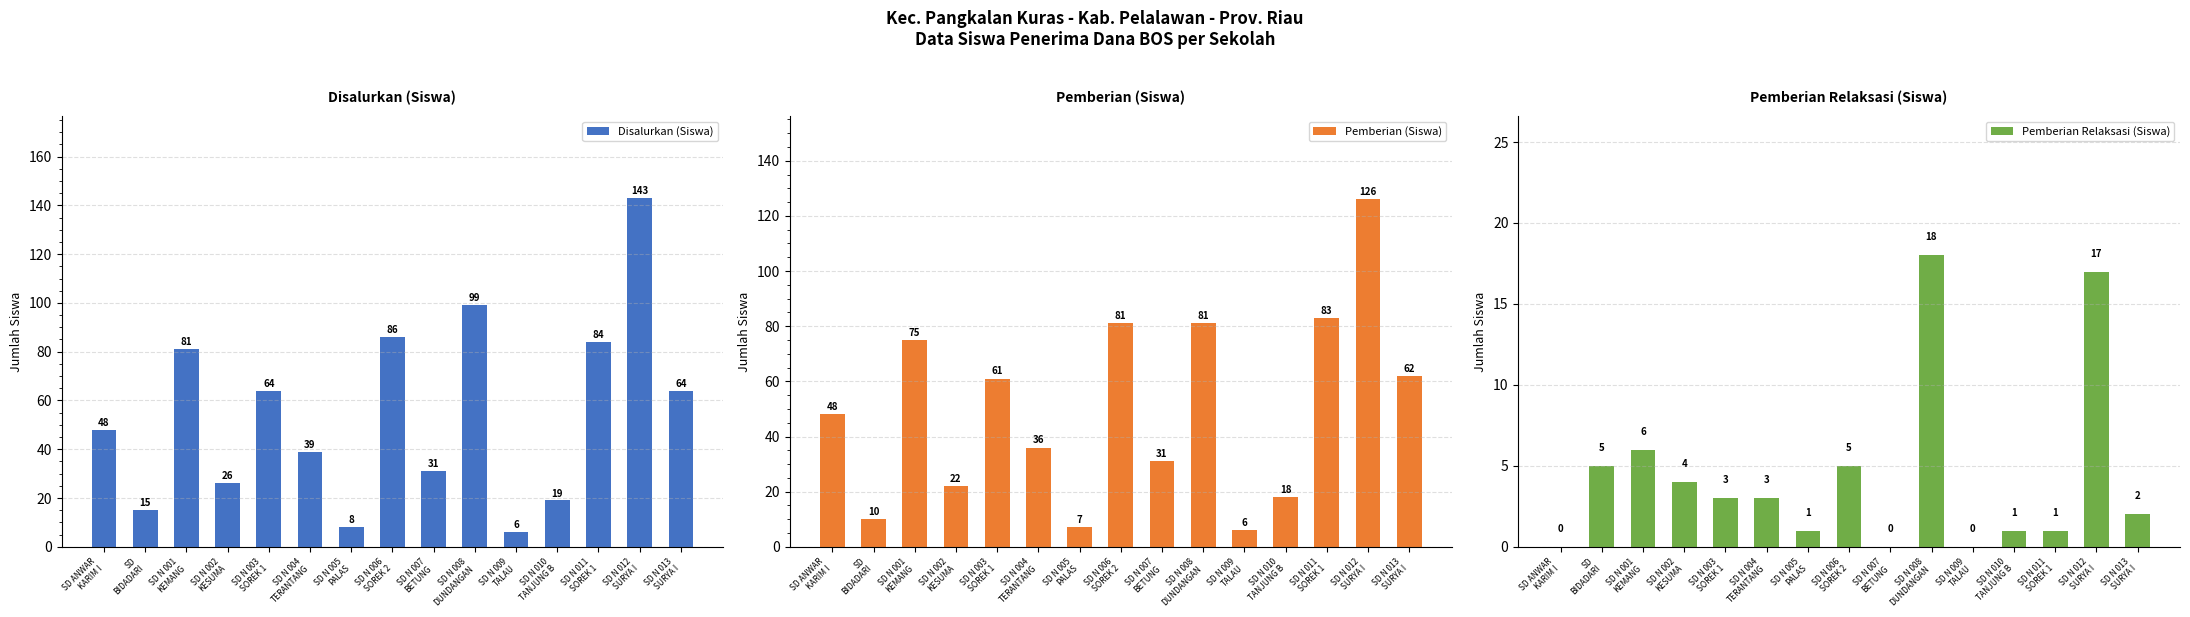

What is the label of the 14th bar from the left?

SD N 012
SURYA I